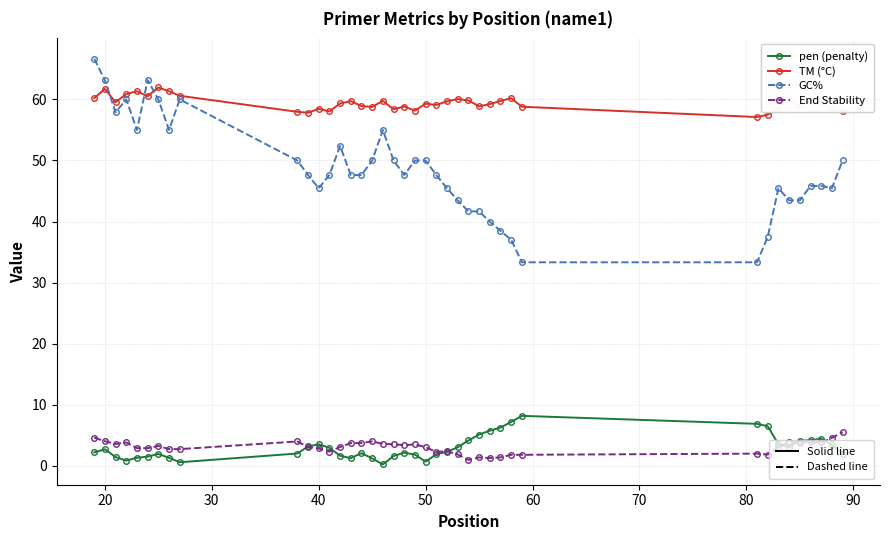

How many lines are shown in the chart?

4